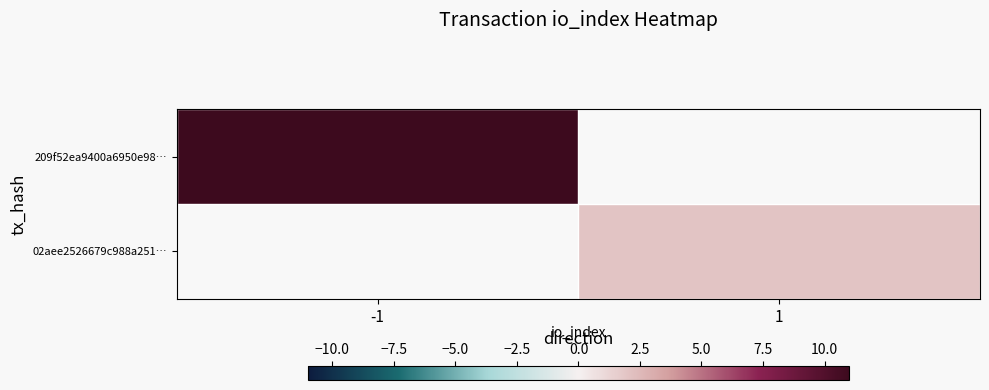

At -1, list the series in order from largest to smallest.

209f52ea9400a6950e98…, 02aee2526679c988a251…